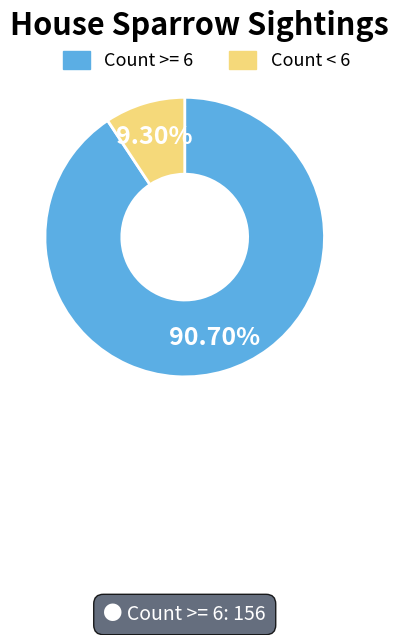

To the nearest percent, what is the average slice percentage?

50%